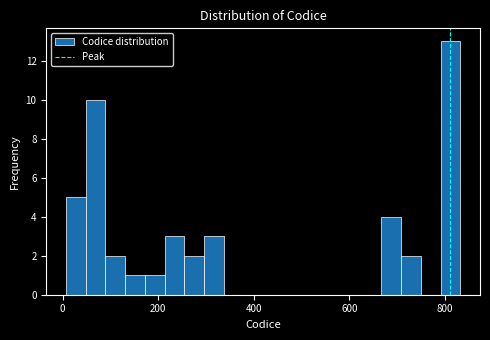

Read against the x-axis, roughly where is the centre of the tallest bar?

820